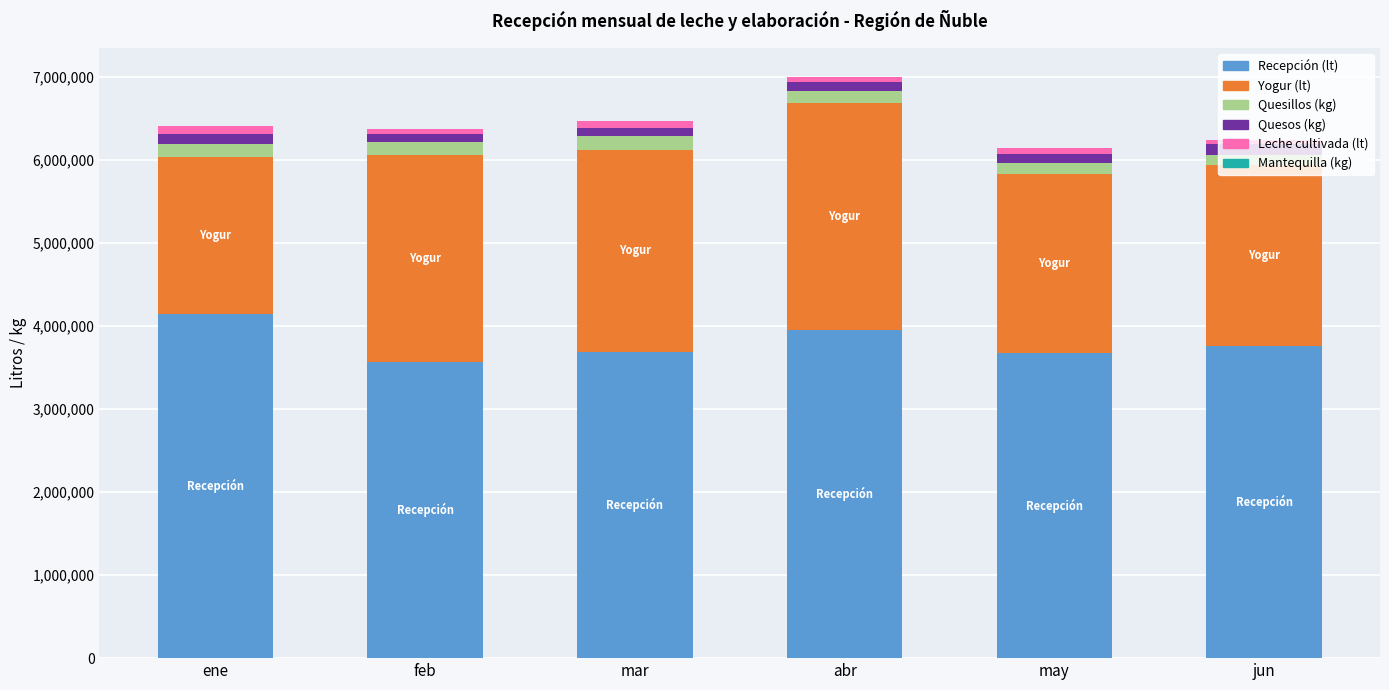

At which label does Recepción (lt) reach its peak?

ene